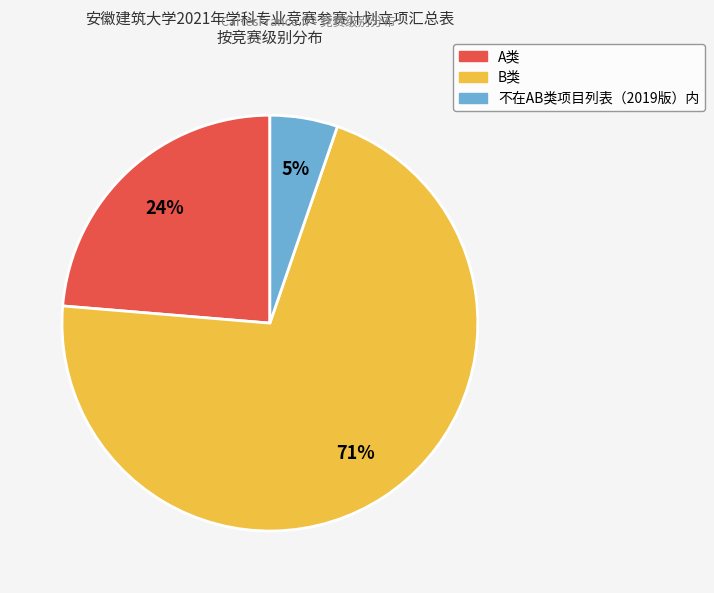

The 不在AB类项目列表（2019版）内 slice represents 1% of the pie. True or false?

False